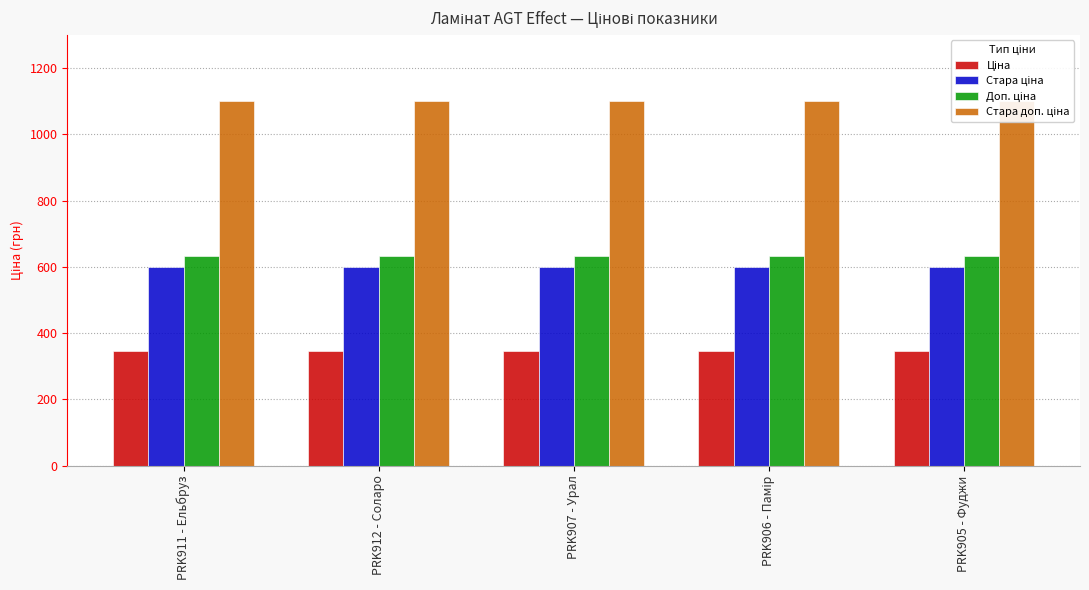

What is the label of the 3rd bar from the right?

PRK907 - Урал